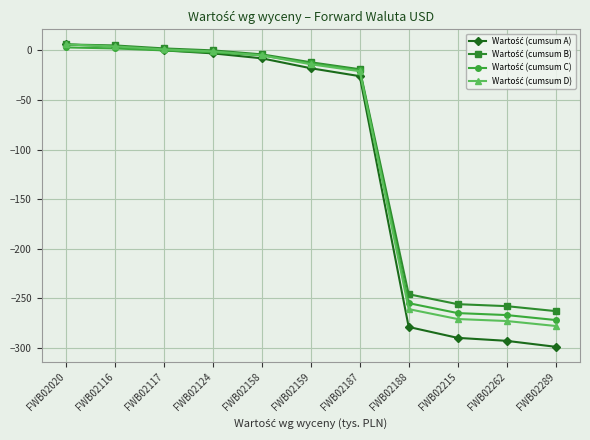

What is the difference between the highest and lowest values at FWB02158?

4